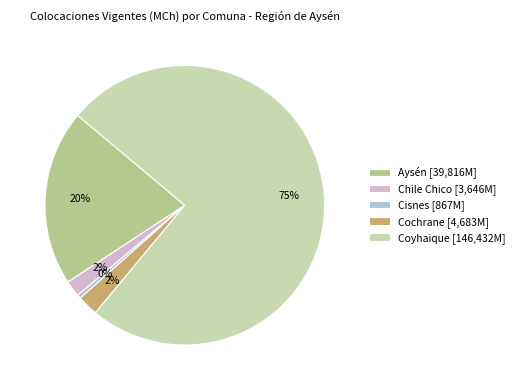

To the nearest percent, what is the combined percentage of Cisnes and Aysén?

21%